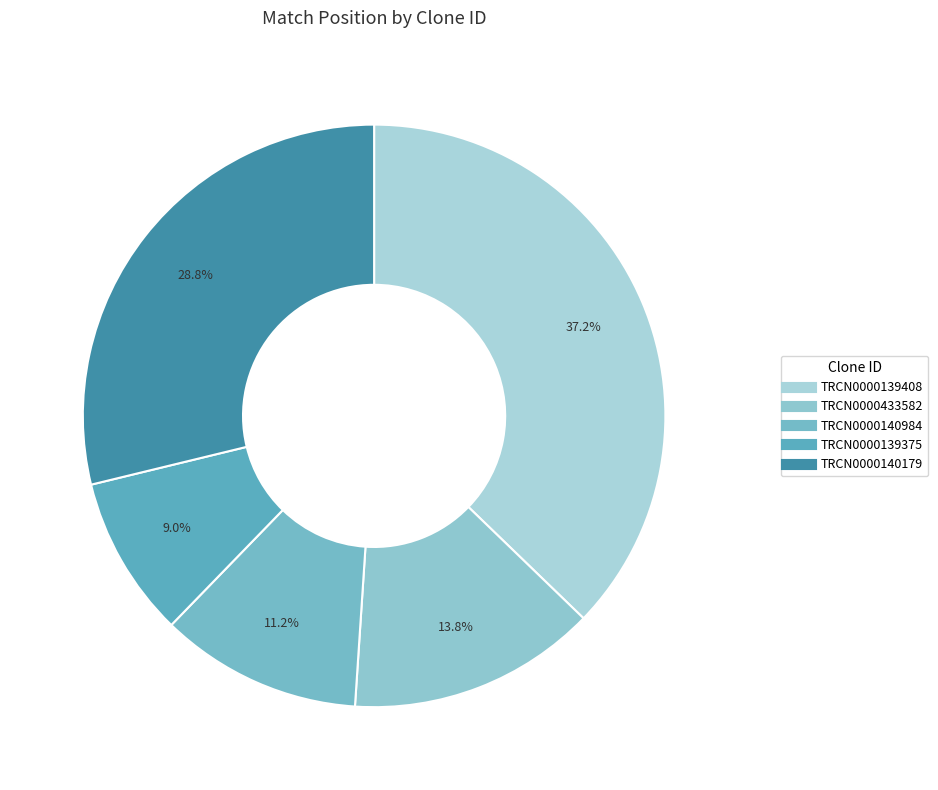

Do TRCN0000433582 and TRCN0000140179 together represent more than half of the pie?

No